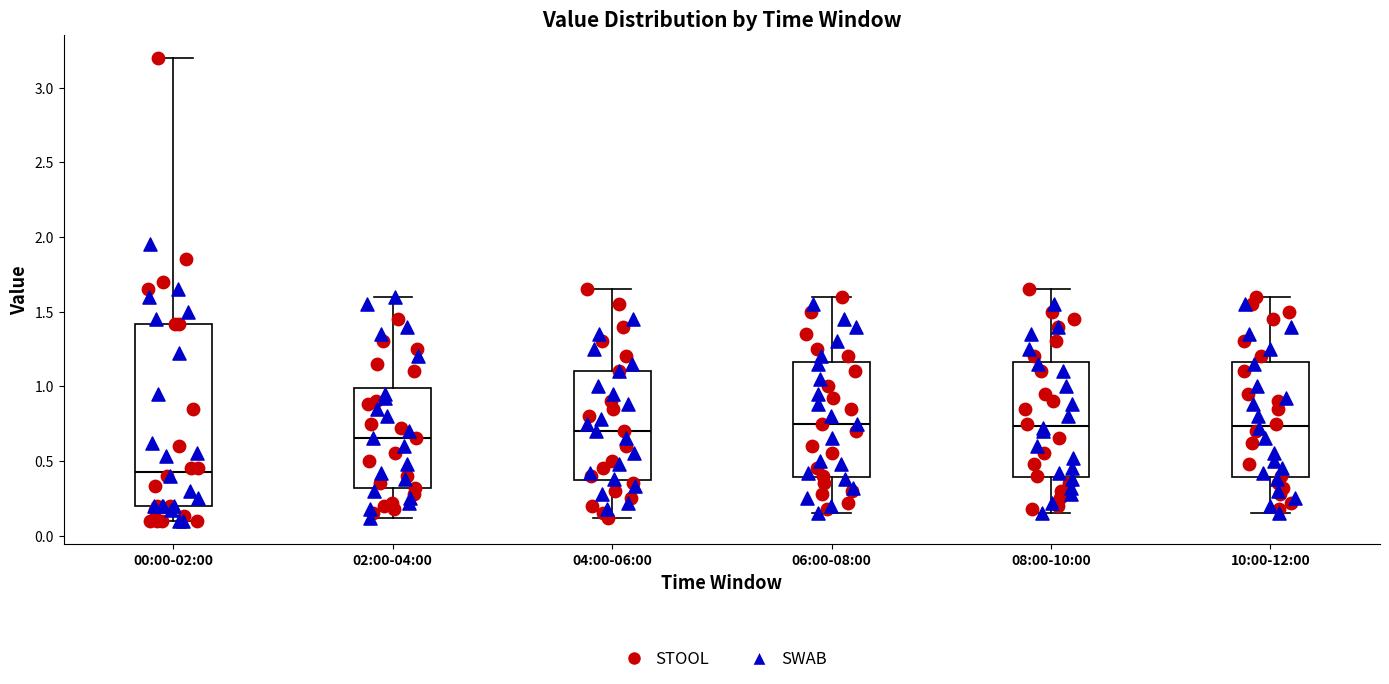

Which box is the tallest, from its lower edge to its upper edge?

00:00-02:00